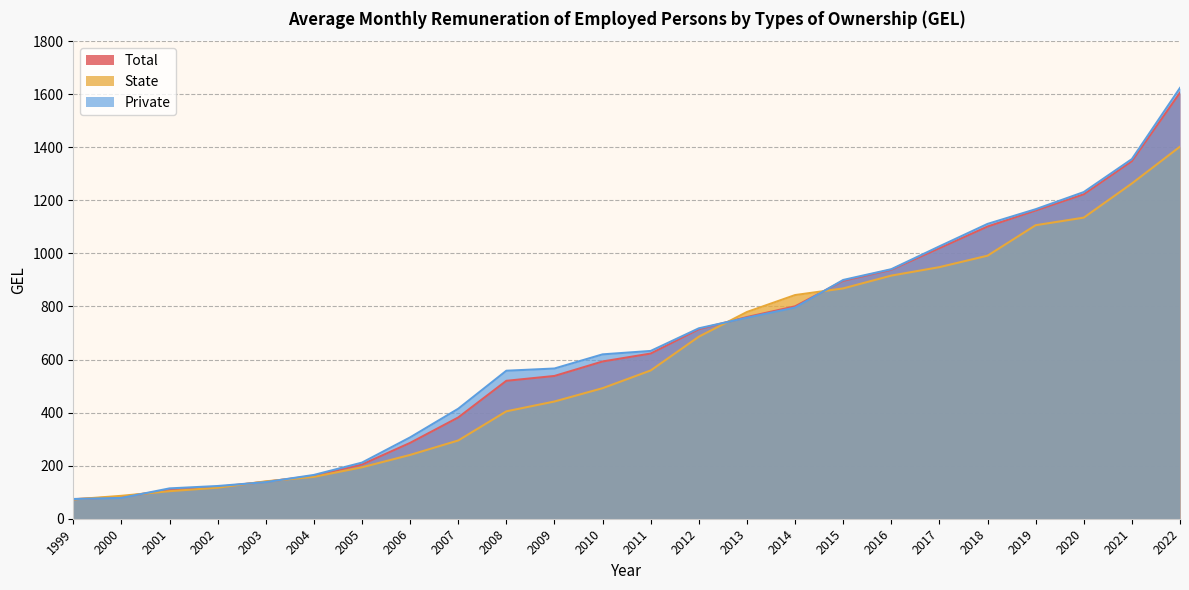

True or false: Private has more than 0 interior local peaks.

False